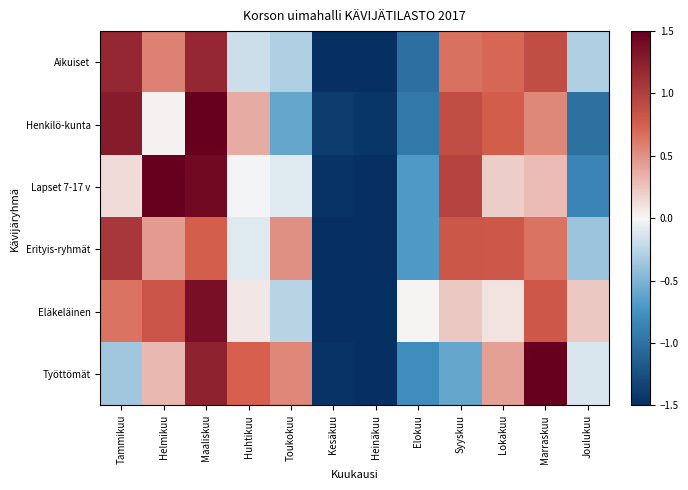

At Maaliskuu, list the series in order from largest to smallest.

Henkilö-kunta, Lapset 7-17 v, Eläkeläinen, Työttömät, Aikuiset, Erityis-ryhmät